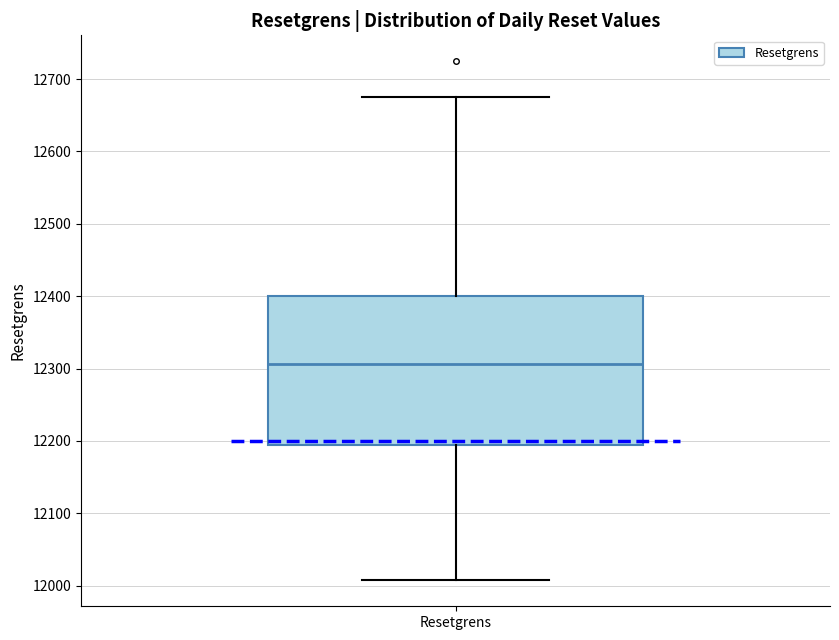

Transcribe this box plot: give where the median line is, the range the box spans, and where the two whiskers end, as read against the y-axis. The values are not printed on the chart, so give them approximately, as read against the axis.

median 12310, box 12200 to 12400, whiskers 12010 to 12680